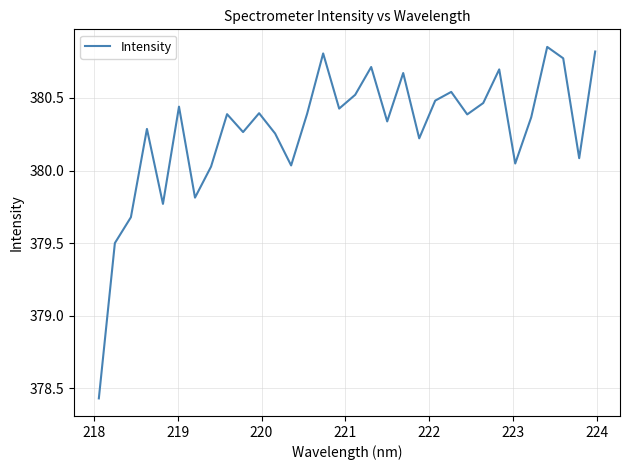

What is the difference between the maximum and minimum values?

2.4